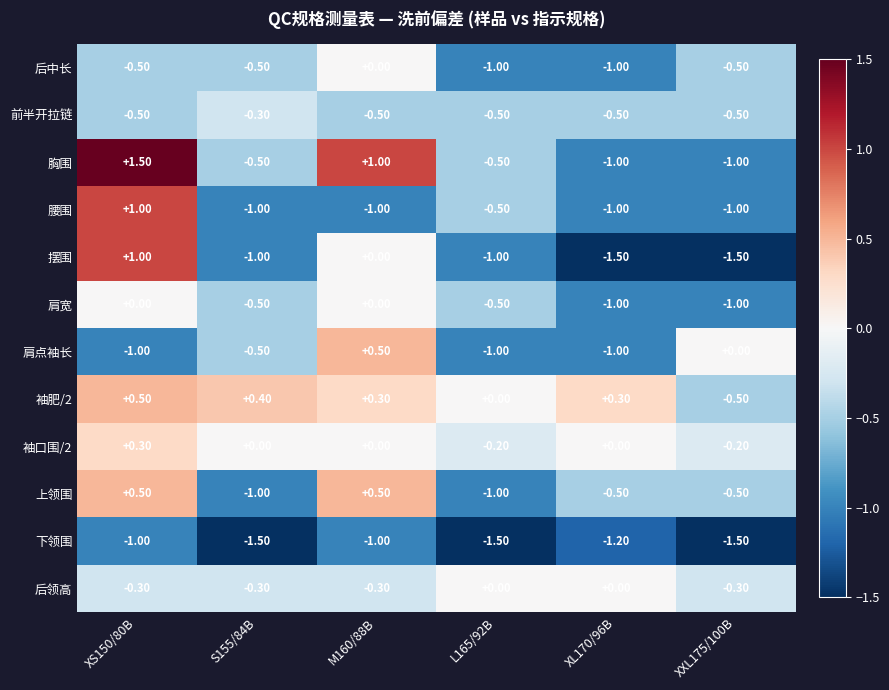

Is the value of 后中长 at L165/92B greater than the value of 胸围 at M160/88B?

No